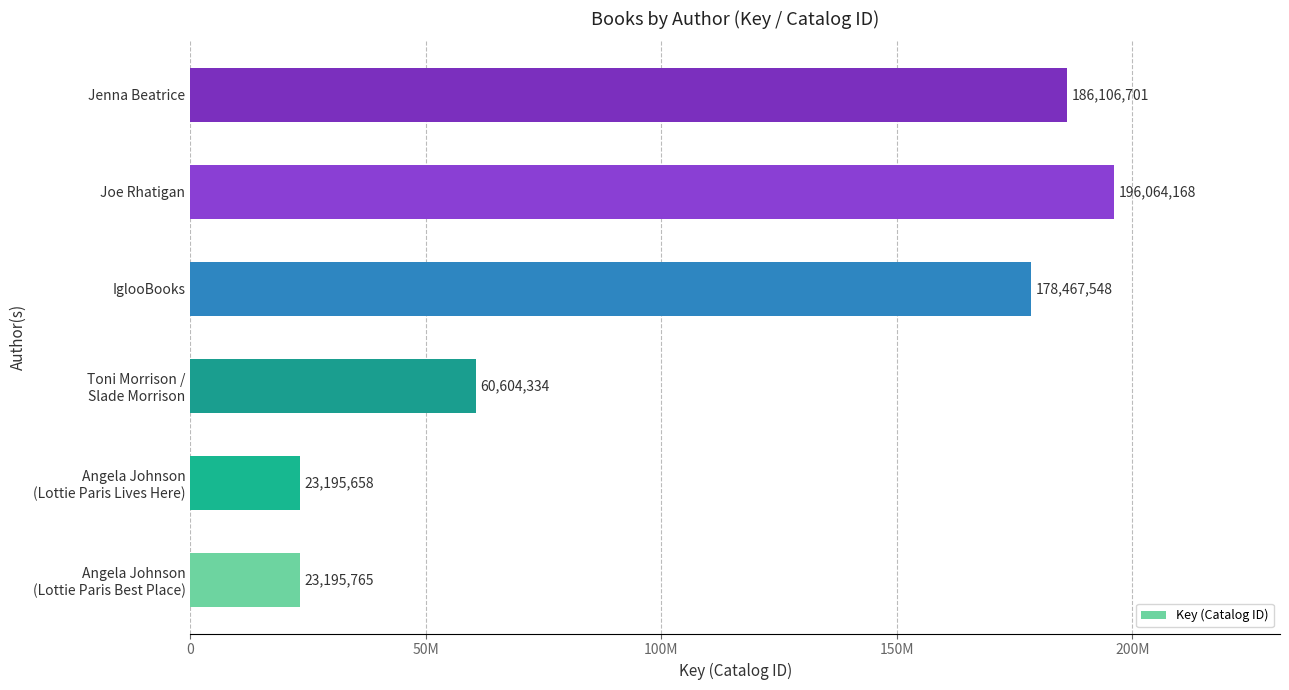

Which category has the highest value across all series?

Joe Rhatigan